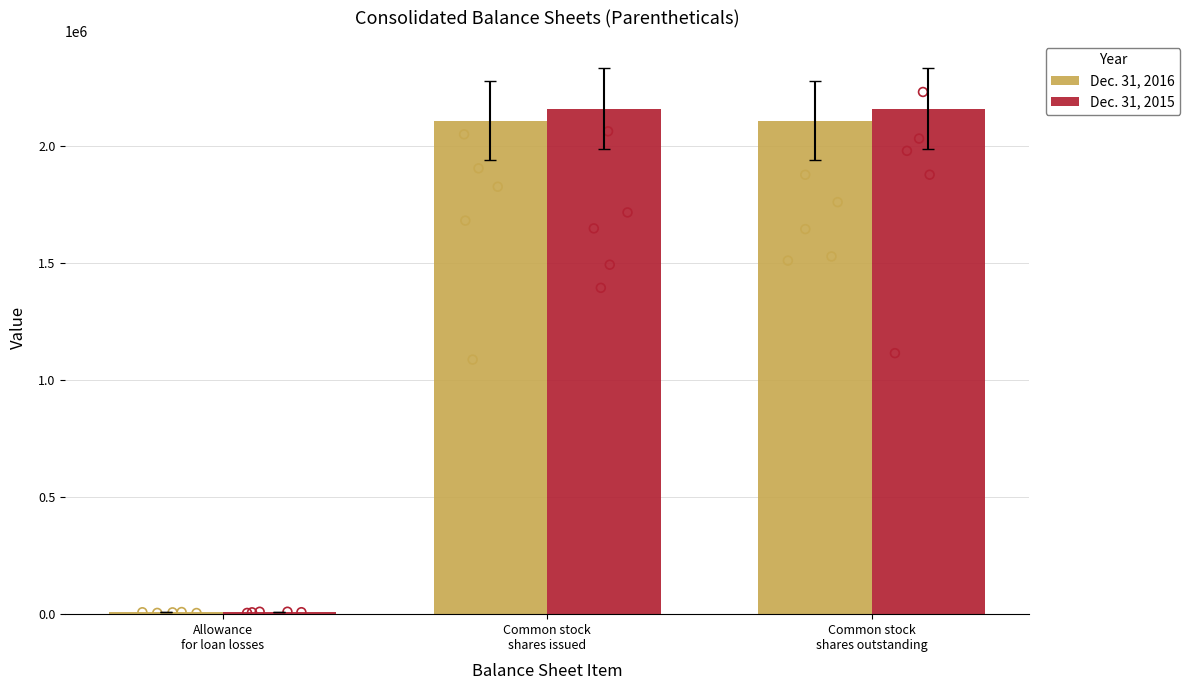

Which series reaches the maximum Y coordinate?

Dec. 31, 2015